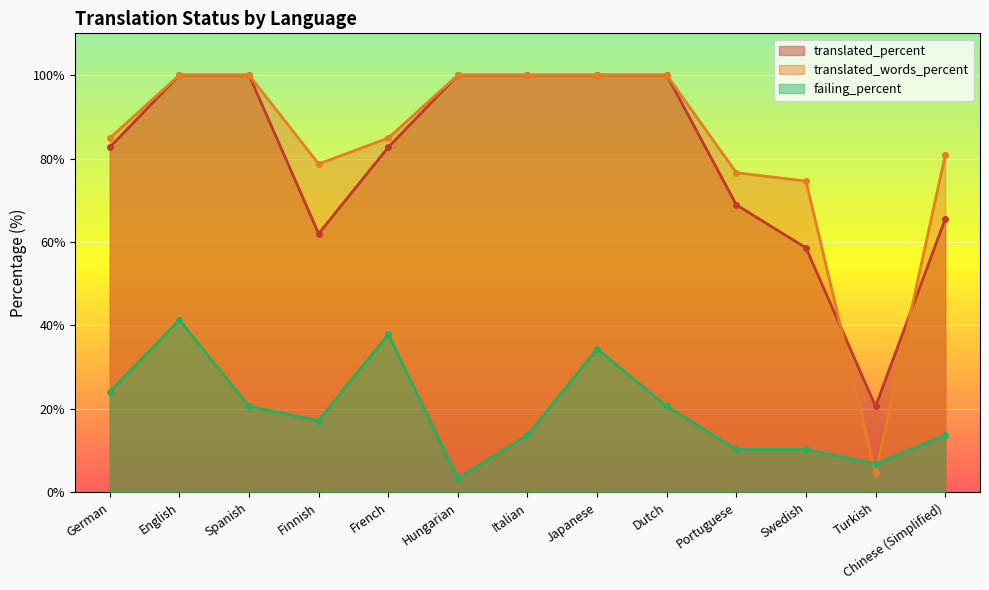

Is the value of translated_words_percent at Turkish greater than the value of failing_percent at Japanese?

No